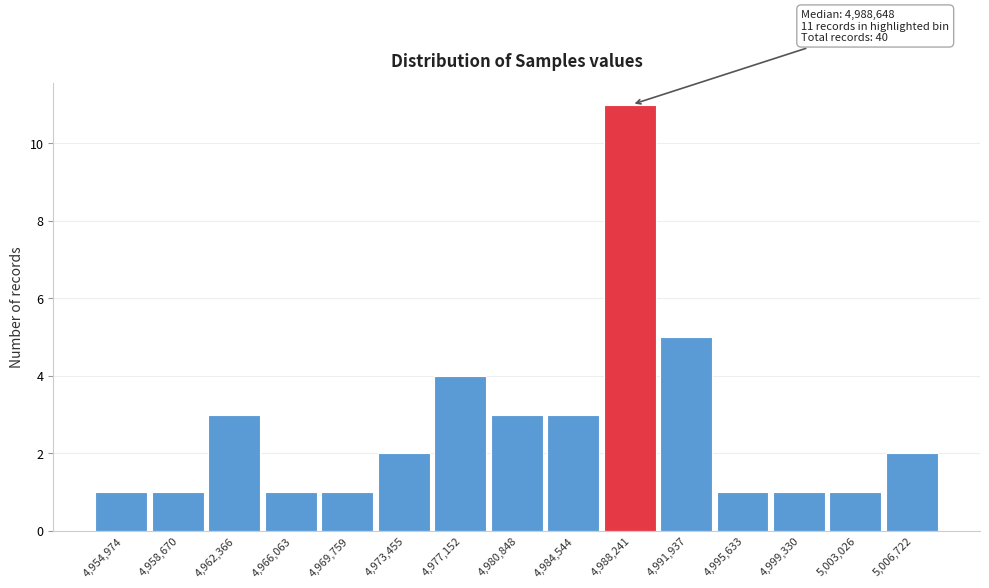

Reading left to right, extract all data points from this chart.

1	1	3	1	1	2	4	3	3	11	5	1	1	1	2